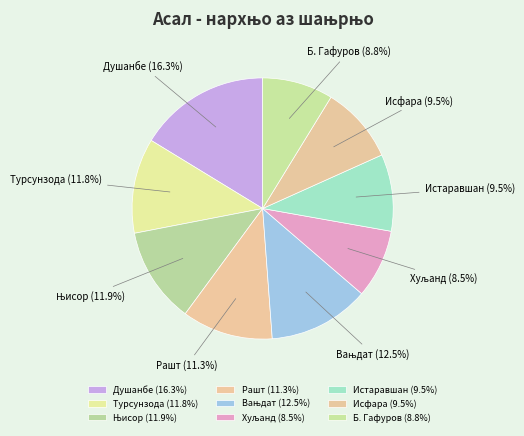

Which slice is the largest?

Душанбе